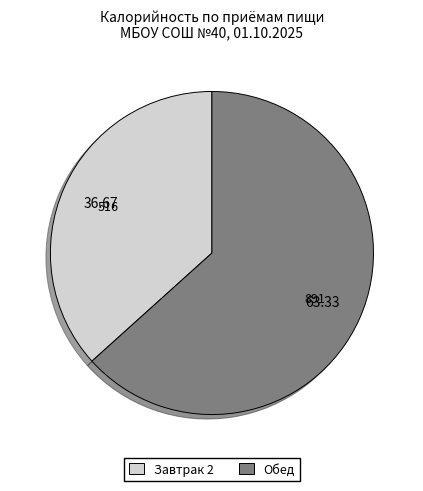

The Завтрак 2 slice represents 37% of the pie. True or false?

True